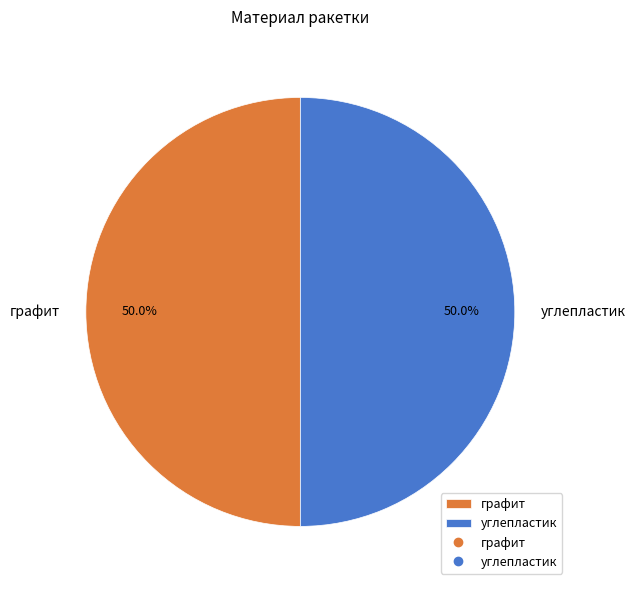

What is the ratio of the value at графит to the value at углепластик?

1.0